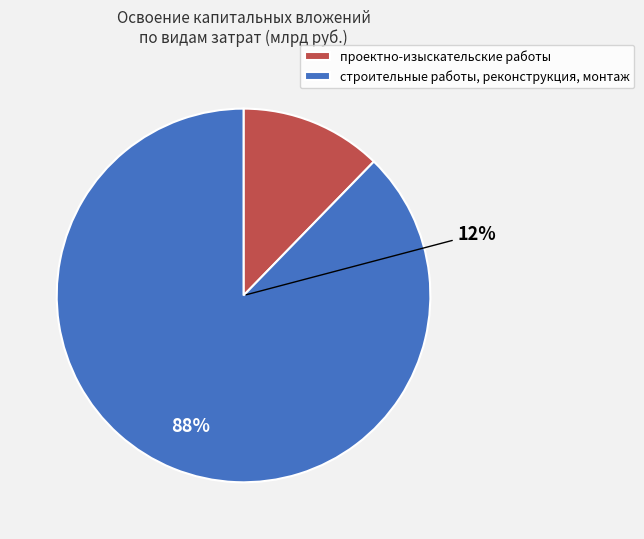

Rank the categories by value from highest to lowest.

строительные работы, реконструкция, монтаж, проектно-изыскательские работы